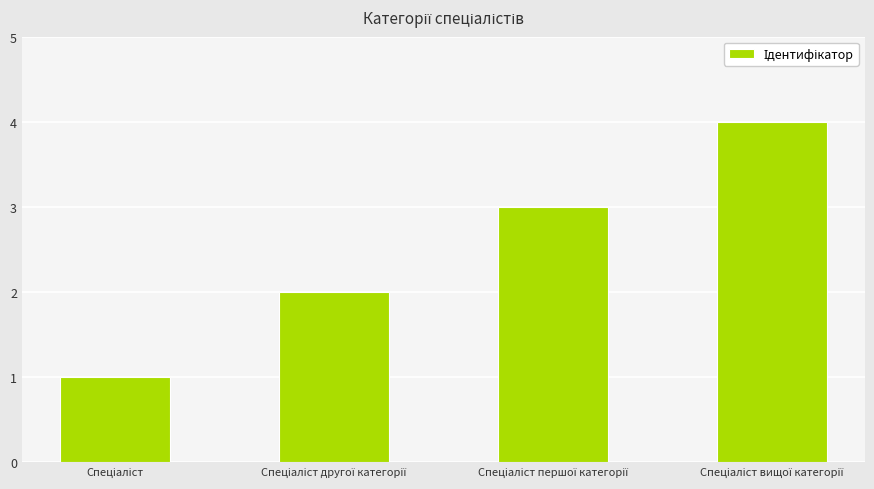

Reading left to right, what are all the values shown in this chart?

1	2	3	4